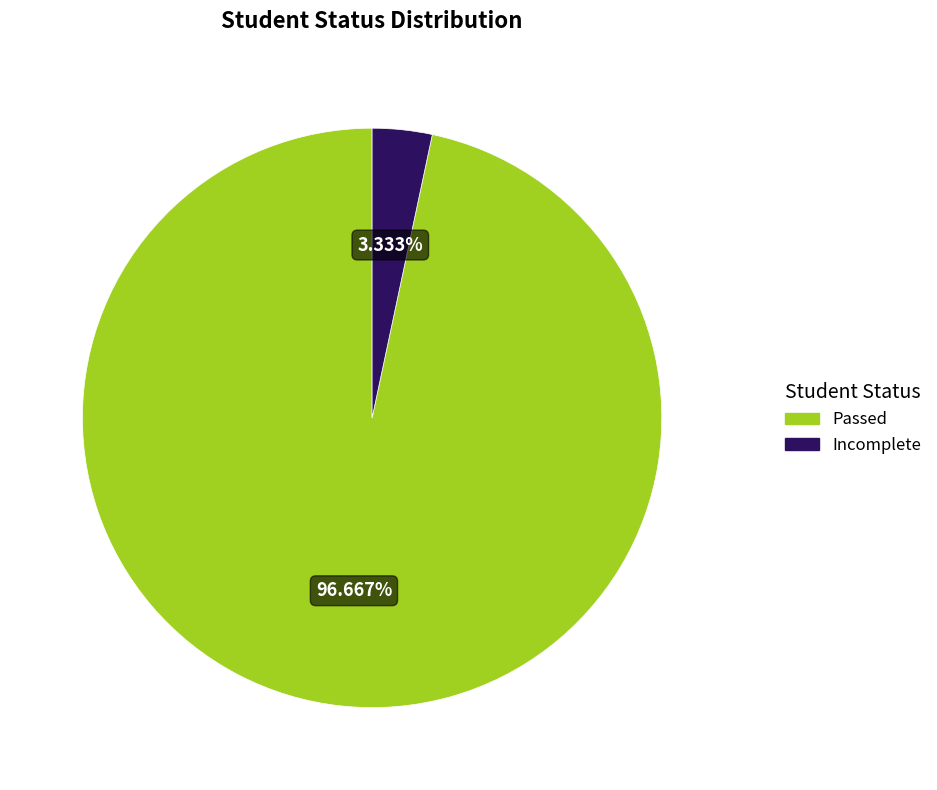

How many segments does this pie chart have?

2